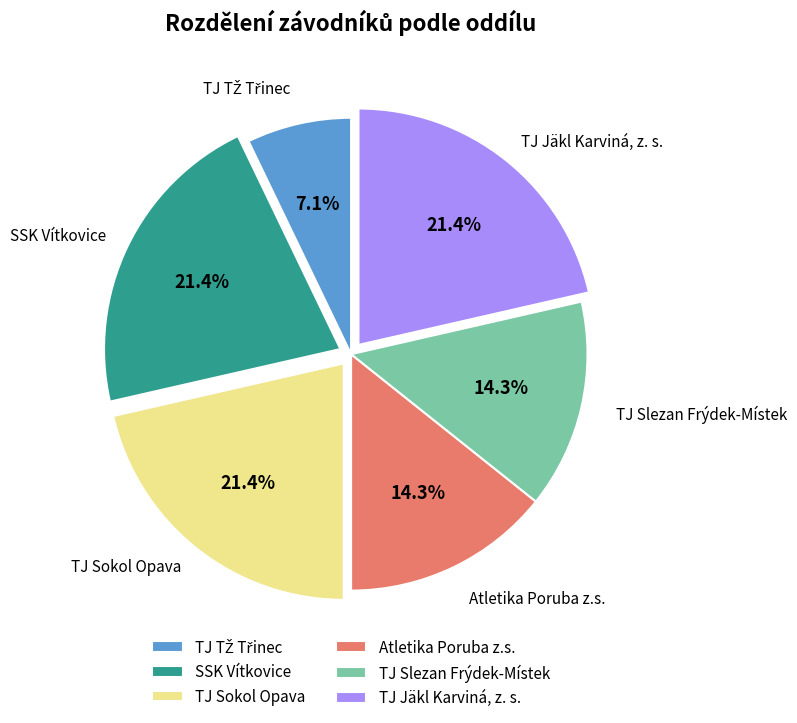

Approximately how many times larger is the value at TJ Slezan Frýdek-Místek compared to Atletika Poruba z.s.?

1.0